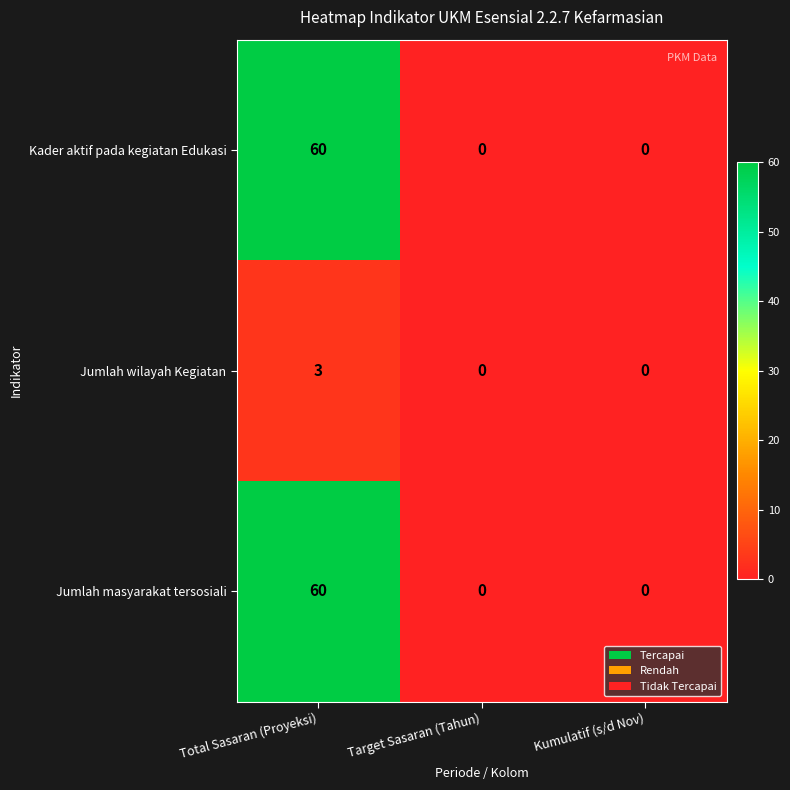

What is the difference between the Jumlah wilayah Kegiatan values at Total Sasaran (Proyeksi) and Target Sasaran (Tahun)?

3